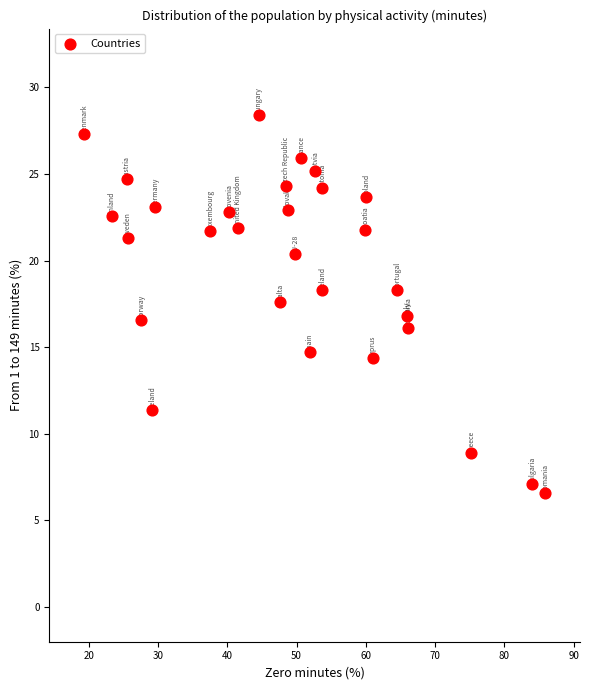

What is the range of X values (max minus min)?

66.6